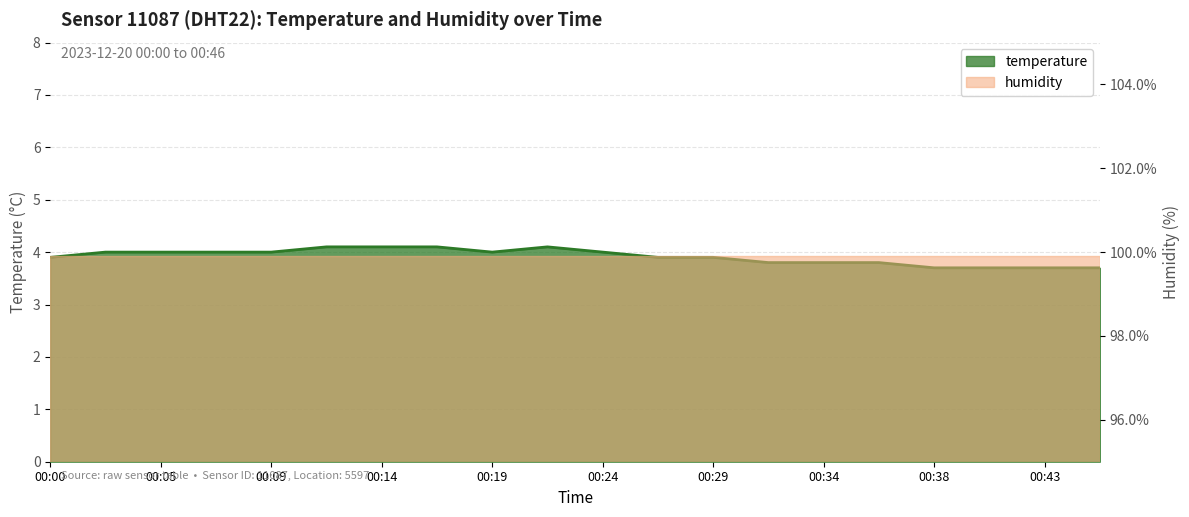

Which has a higher value, 00:46 or 00:26?

00:26